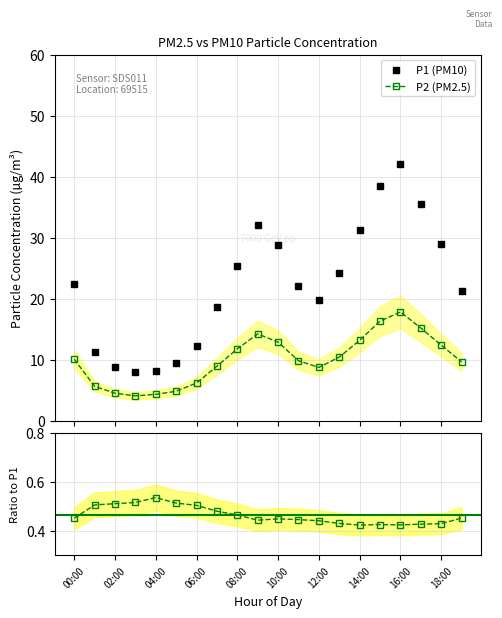

What is the average value of the P2 (PM2.5) series?

10.1